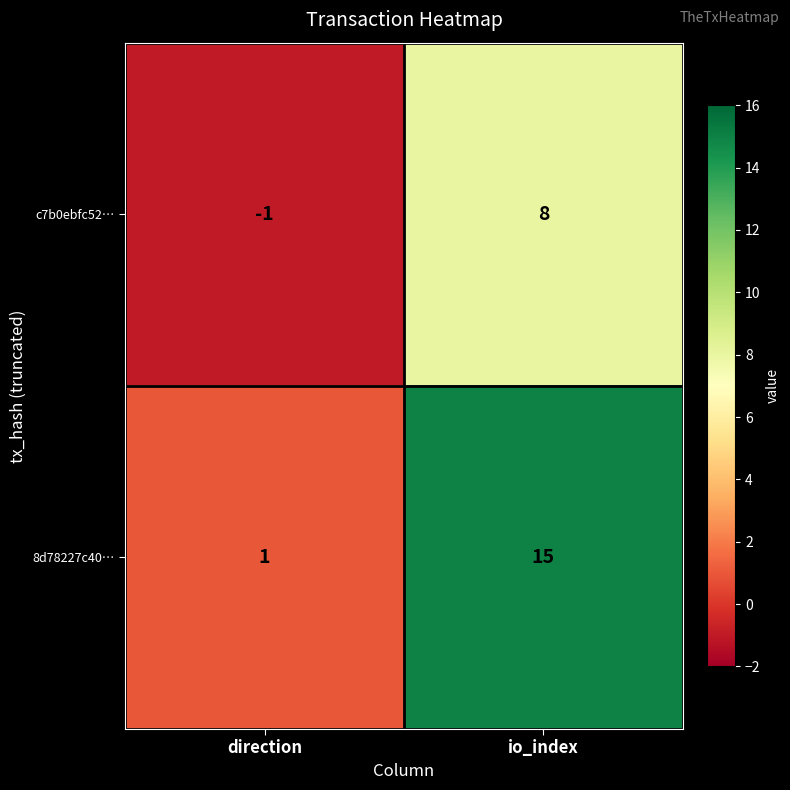

Rank the series at io_index from lowest to highest value.

c7b0ebfc52…, 8d78227c40…